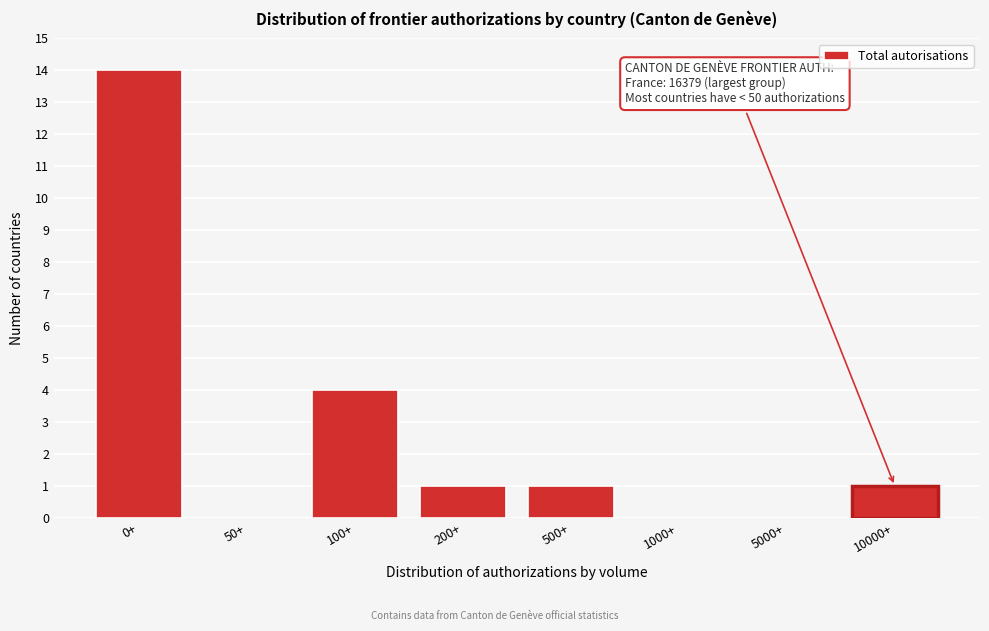

Reading left to right, extract all data points from this chart.

0+=14	50+=0	100+=4	200+=1	500+=1	1000+=0	5000+=0	10000+=1